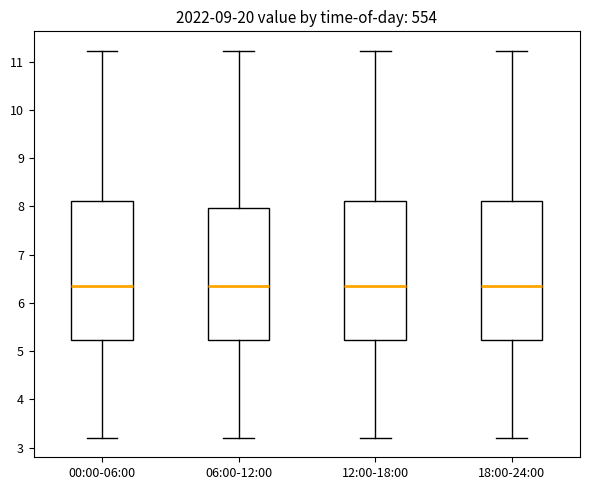

Reading left to right, read every box against the y-axis: the position of its median line, the range the box covers, and the ends of its whiskers. The values are not printed on the chart, so give them approximately, as read against the axis.

00:00-06:00: median 6.4, box 5.2 to 8.1, whiskers 3.2 to 11.2
06:00-12:00: median 6.4, box 5.2 to 8.0, whiskers 3.2 to 11.2
12:00-18:00: median 6.4, box 5.2 to 8.1, whiskers 3.2 to 11.2
18:00-24:00: median 6.4, box 5.2 to 8.1, whiskers 3.2 to 11.2